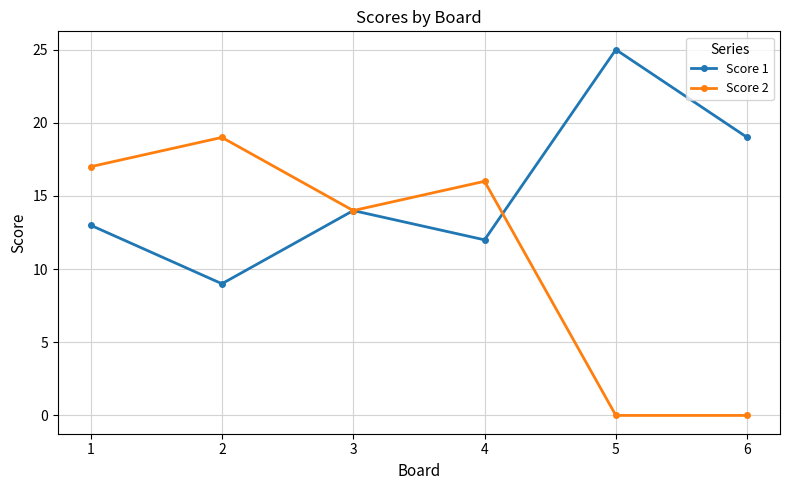

Is the value of Score 1 at 6 greater than the value of Score 2 at 1?

Yes